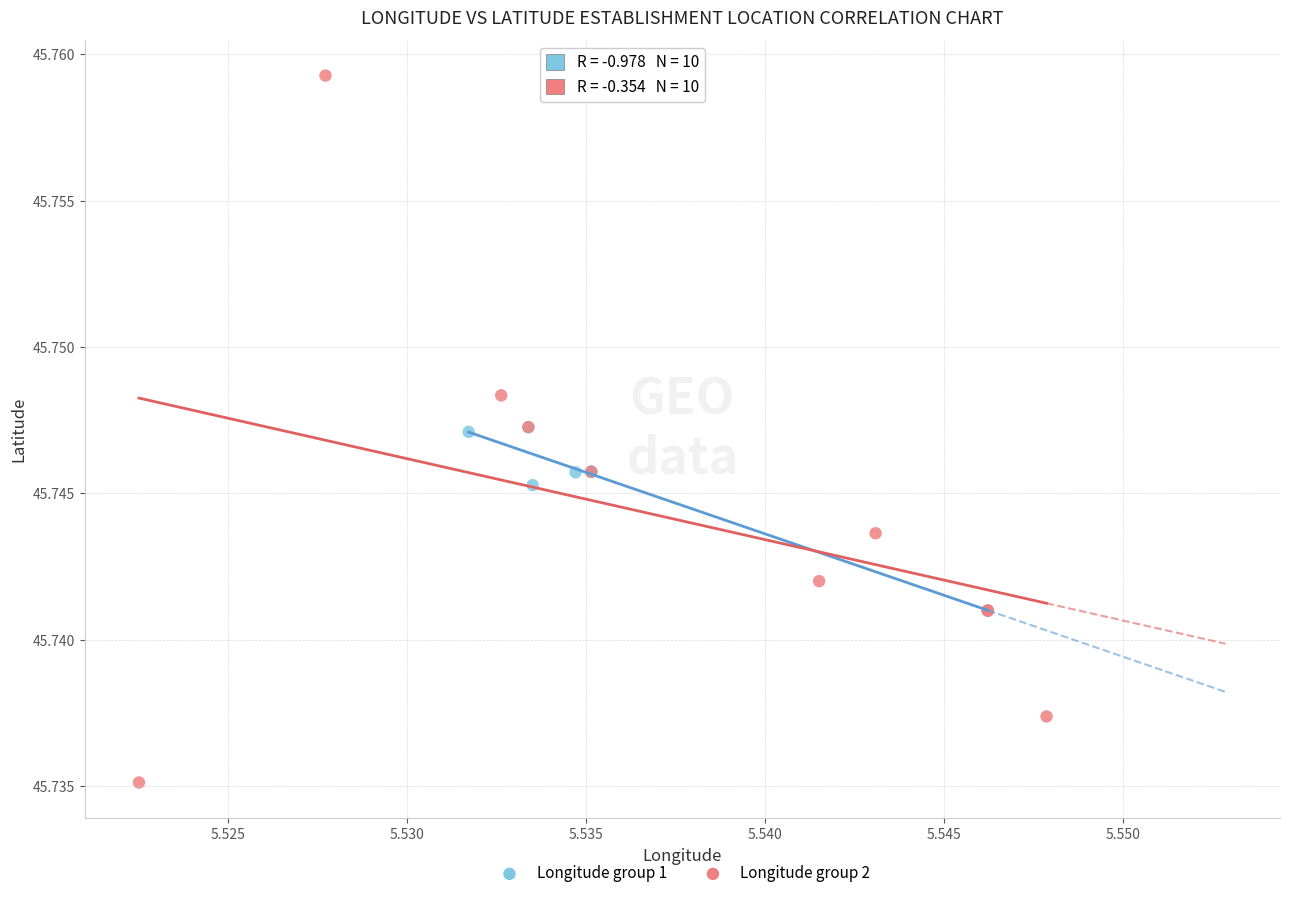

Which series has the largest Y range (max minus min)?

Longitude group 2